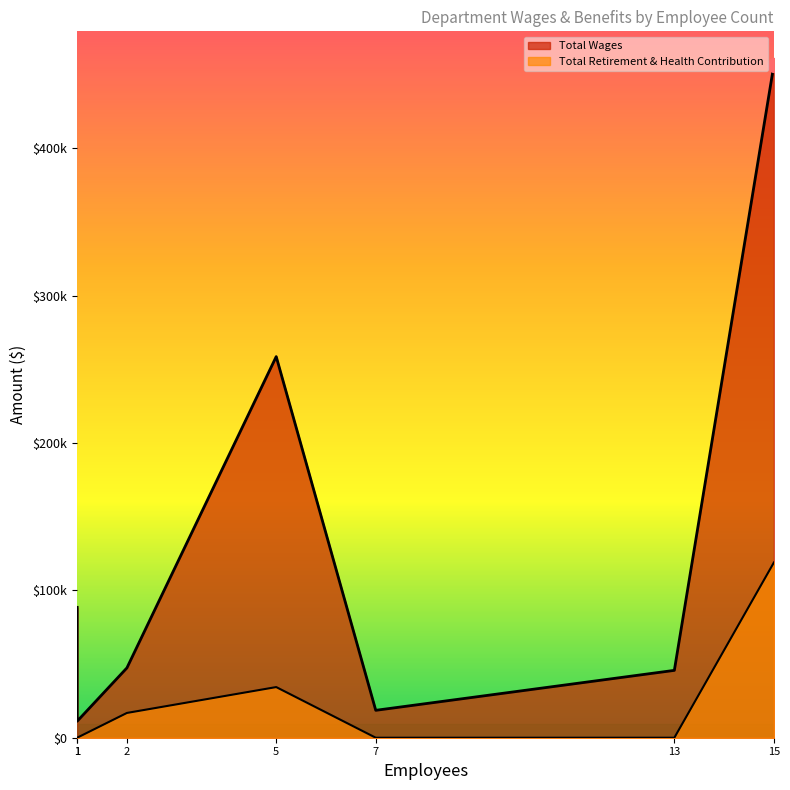

True or false: Total Wages and Total Retirement & Health Contribution cross at least once.

False